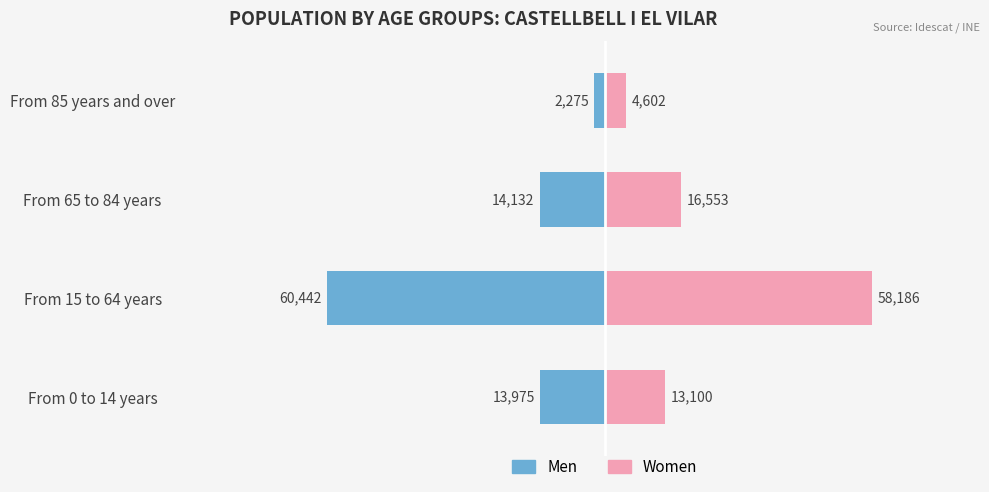

What is the highest value of the Women series?

58186